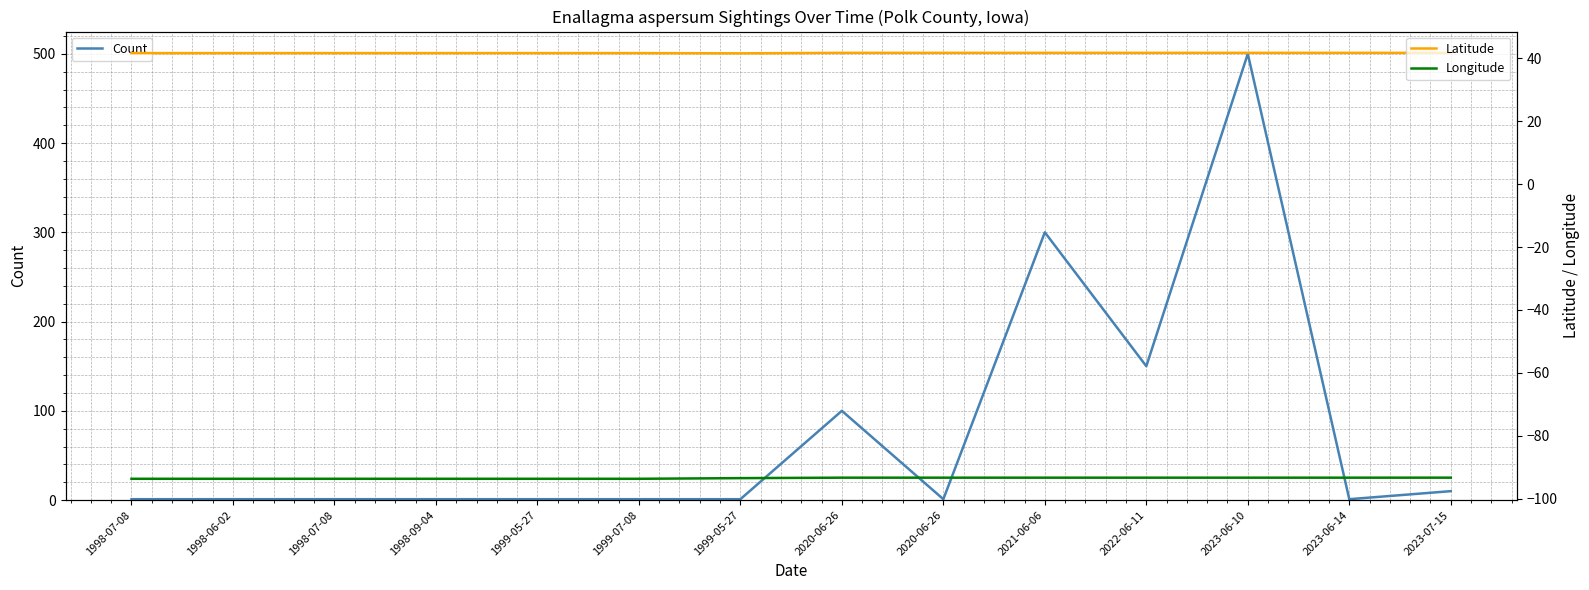

What is the smallest value displayed?

-93.7